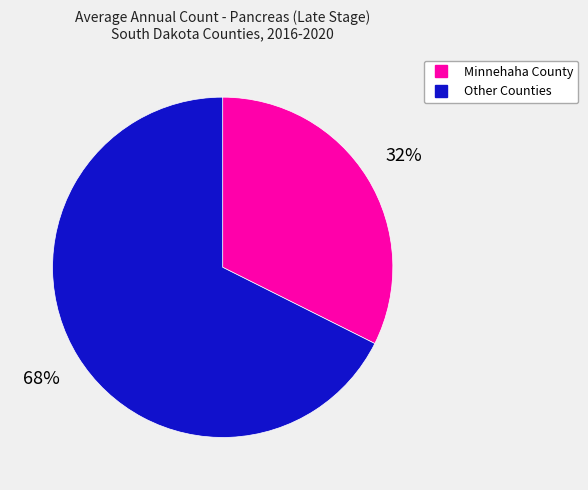

How many slices are in this pie chart?

2